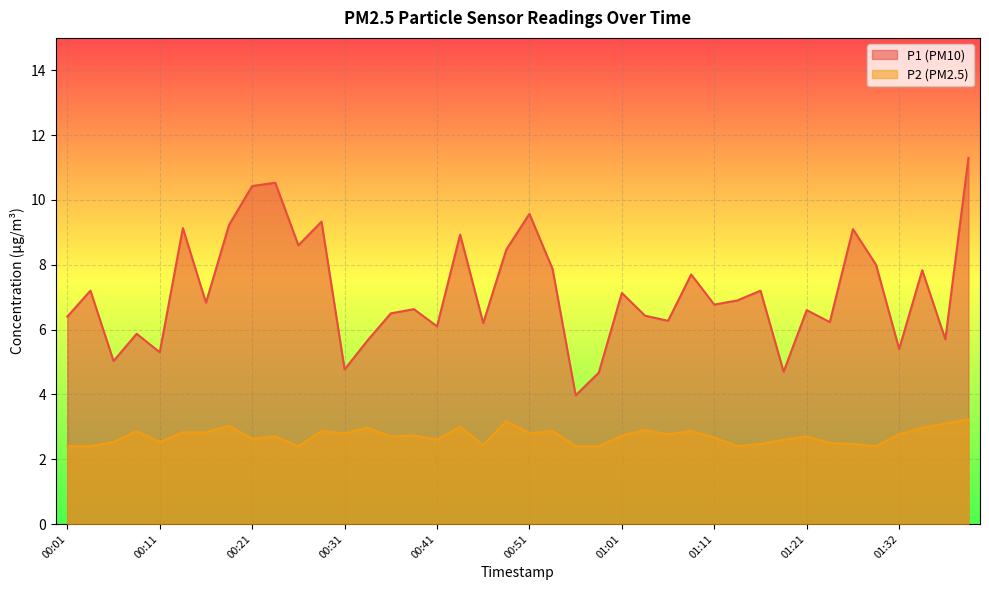

What is the difference between the maximum and minimum values in the P1 series?

7.3